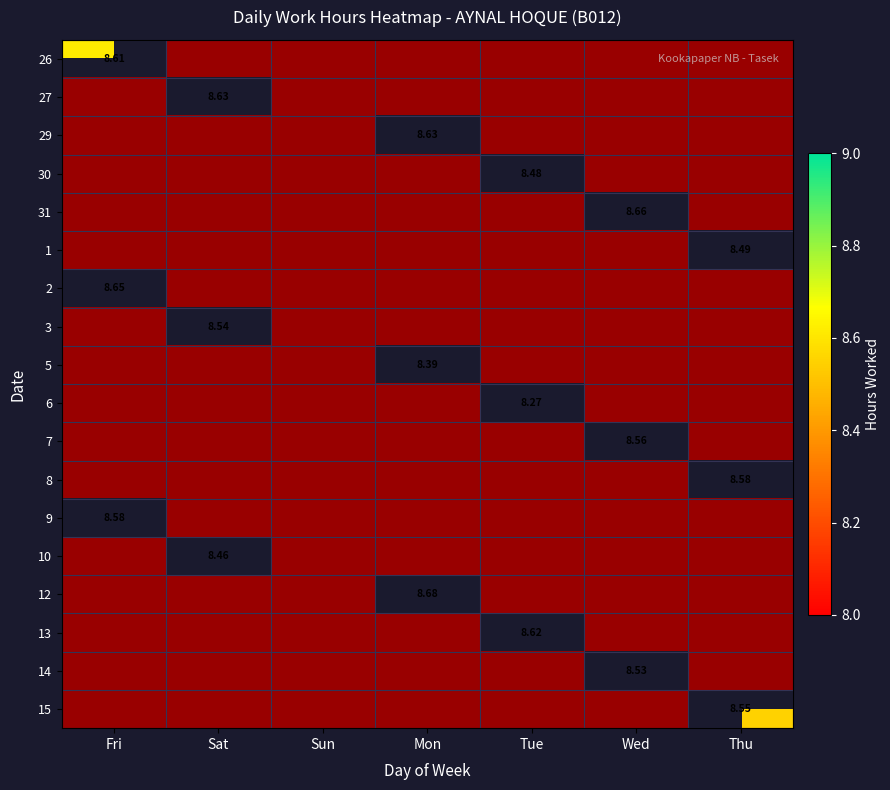

How many positive values does the 29 series have?

1